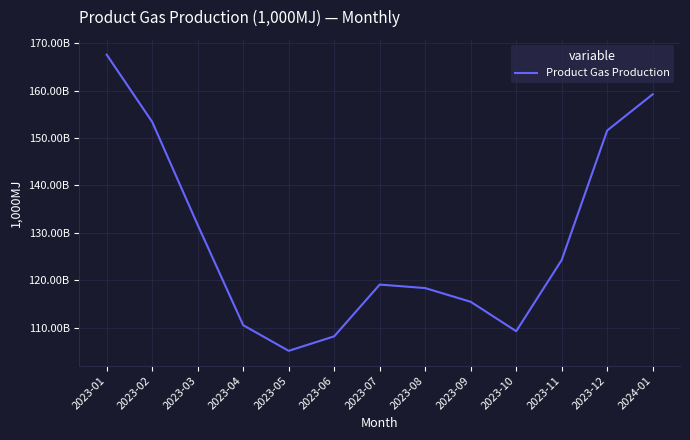

At which category does the chart reach its peak across all series?

2023-01